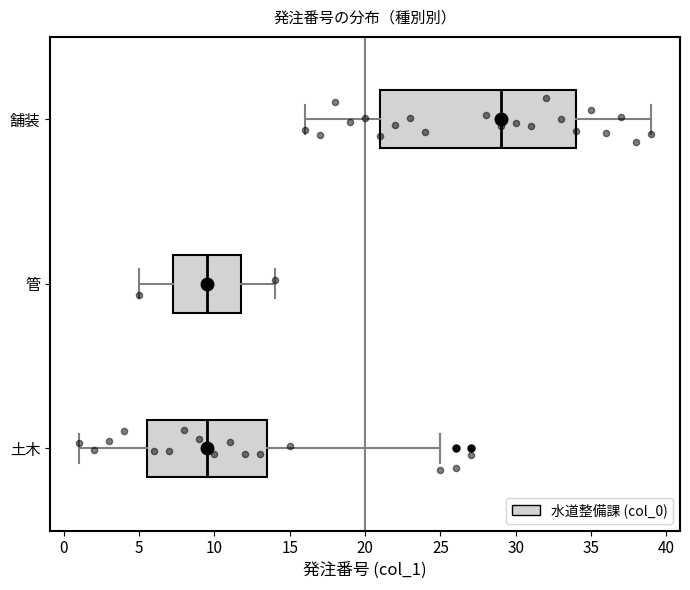

Where is the right edge of the box for 管 on the x-axis? The values are not printed on the chart, so give them approximately, as read against the axis.

12.0